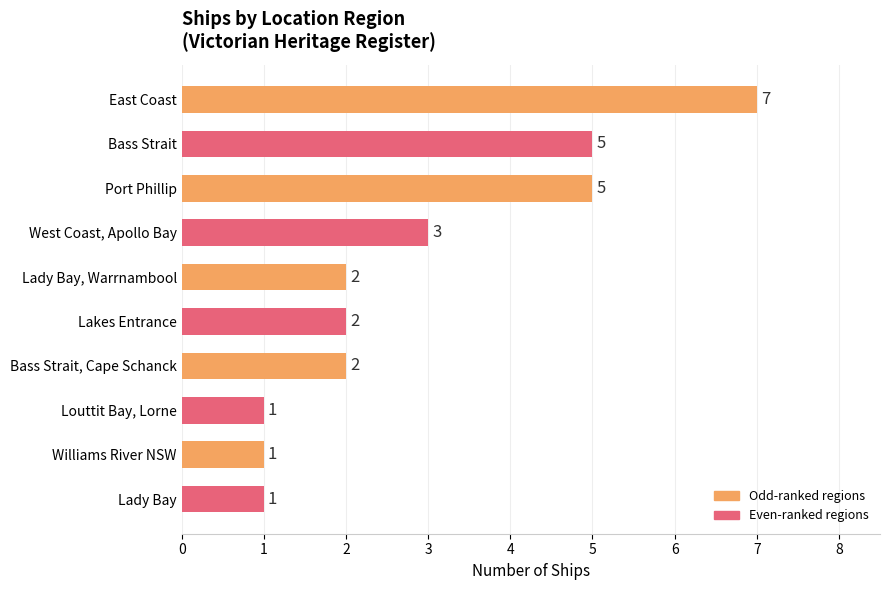

What is the change in value from Port Phillip to Louttit Bay, Lorne?

-4